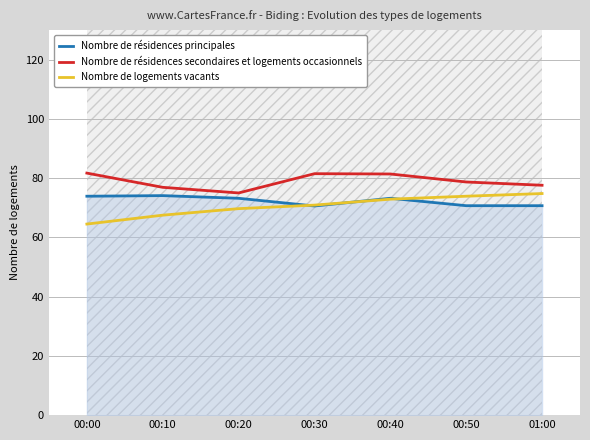

At how many categories does at least one series exceed 67?

7